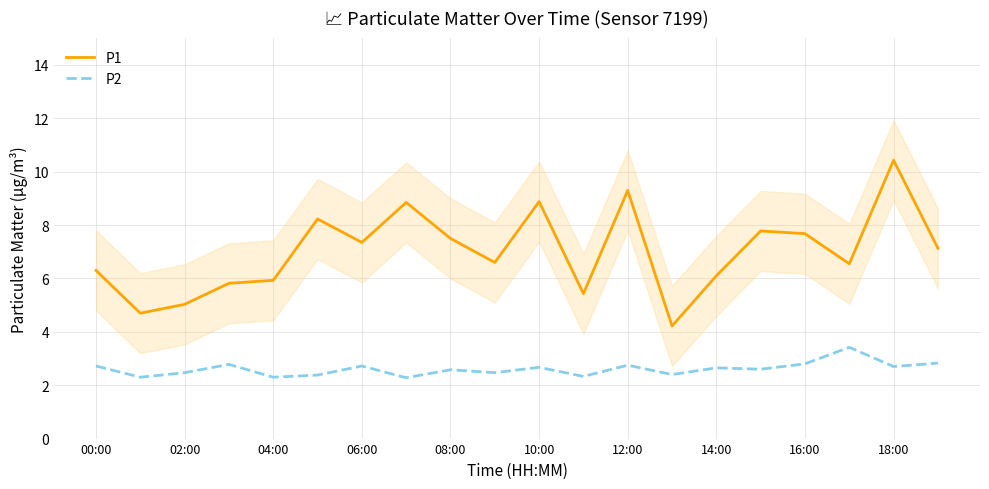

True or false: P2 and P1 cross at least once.

False